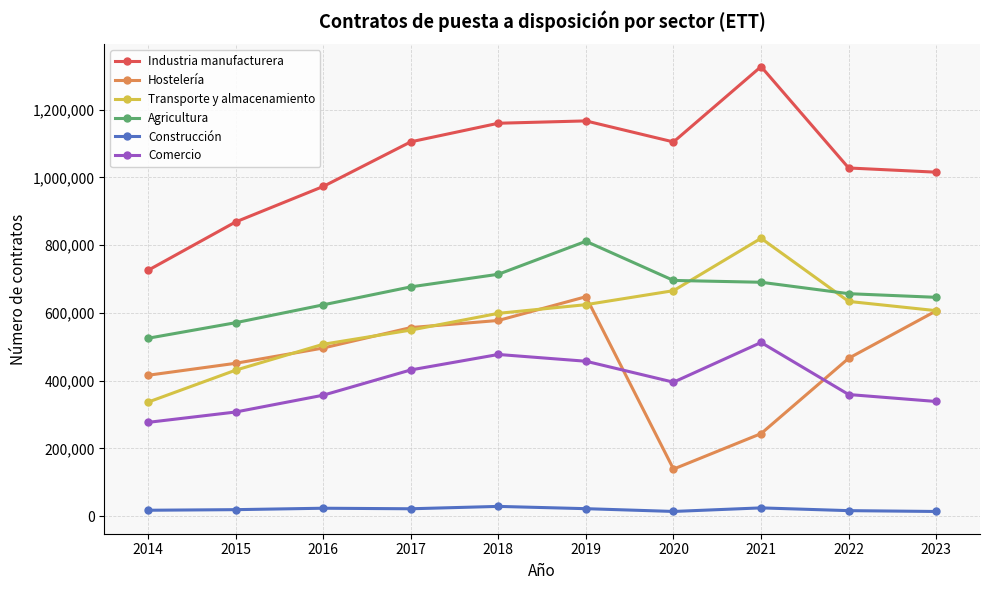

At 2021, list the series in order from largest to smallest.

Industria manufacturera, Transporte y almacenamiento, Agricultura, Comercio, Hostelería, Construcción